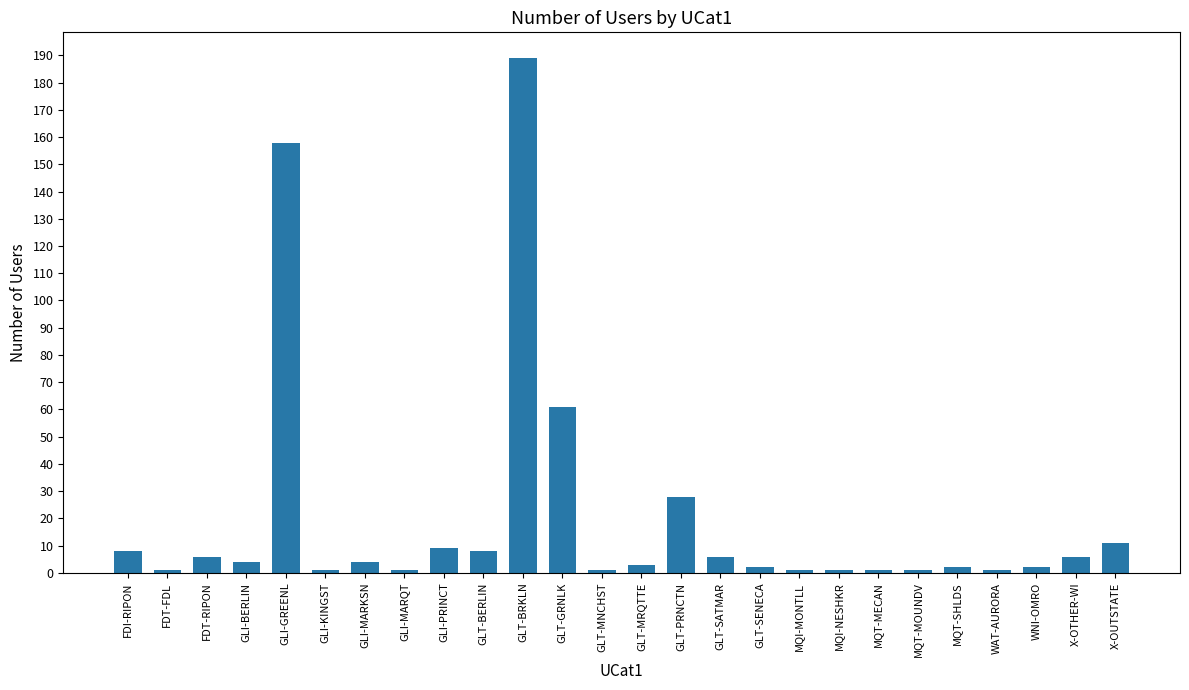

True or false: the data shows 107 at GLT-GRNLK.

False